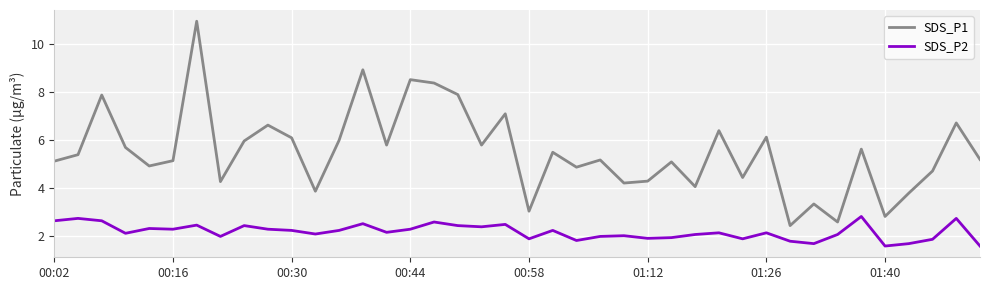

True or false: SDS_P1 and SDS_P2 cross at least once.

False